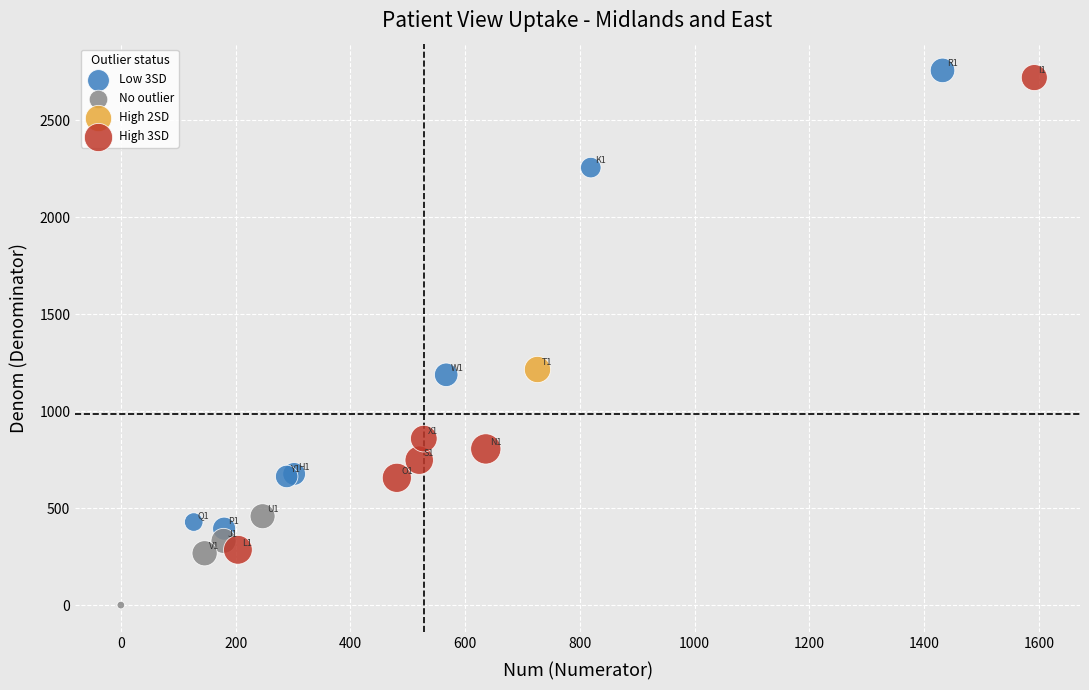

What are all the series names shown in the legend?

Low 3SD, No outlier, High 2SD, High 3SD